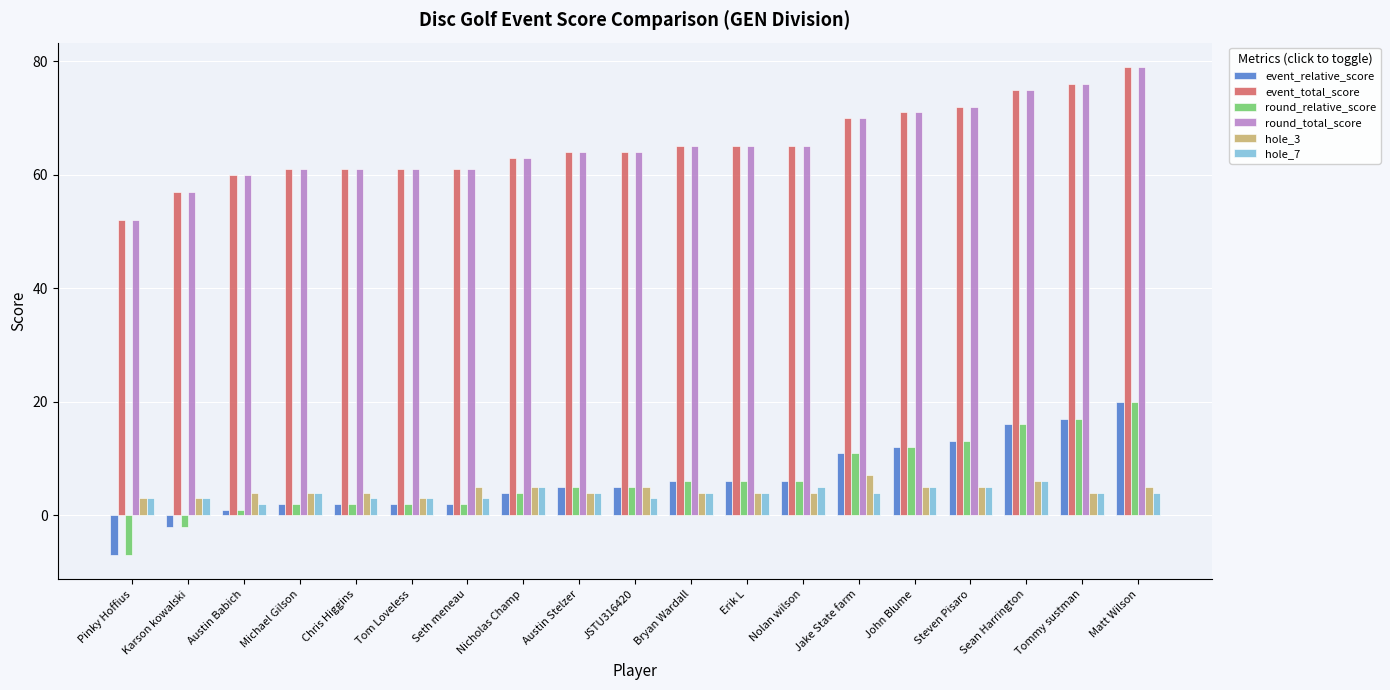

The event_total_score series shows 71 at John Blume. True or false?

True